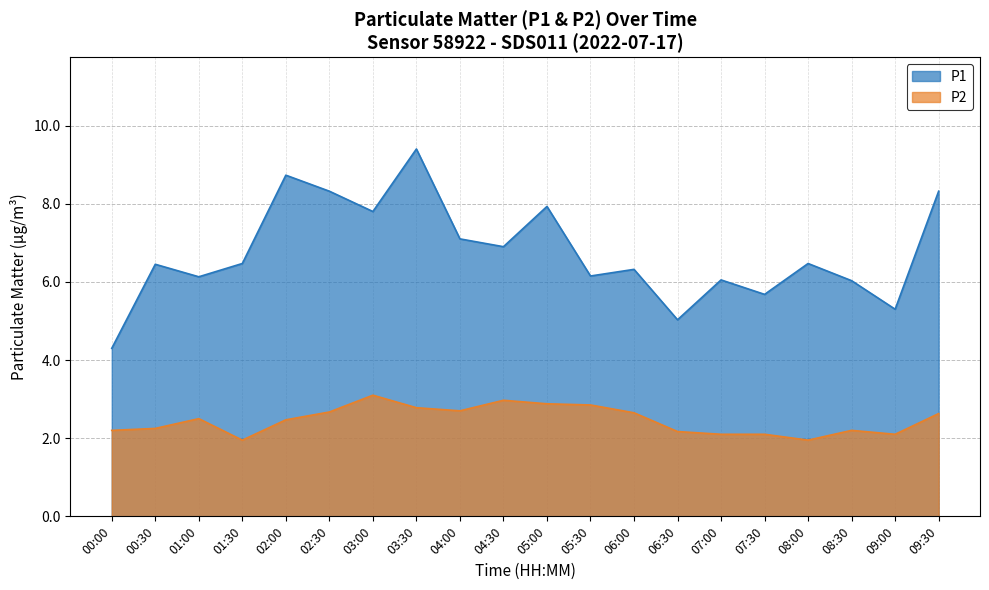

At which category does the chart reach its peak across all series?

03:30